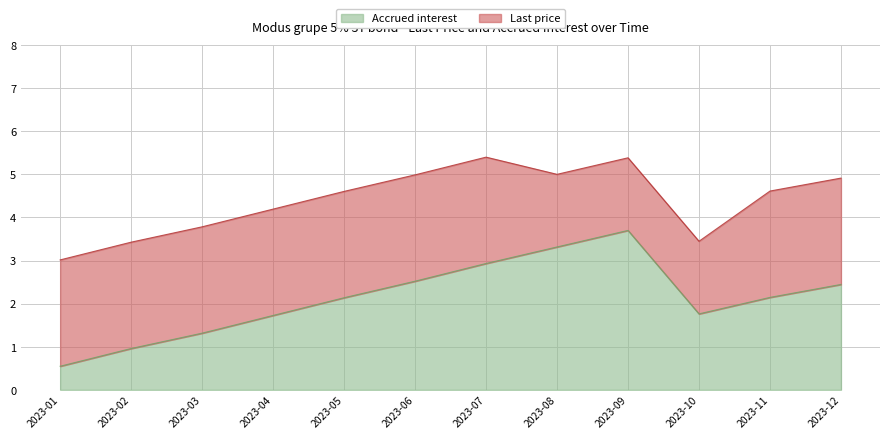

Where is the first local maximum?

2023-09